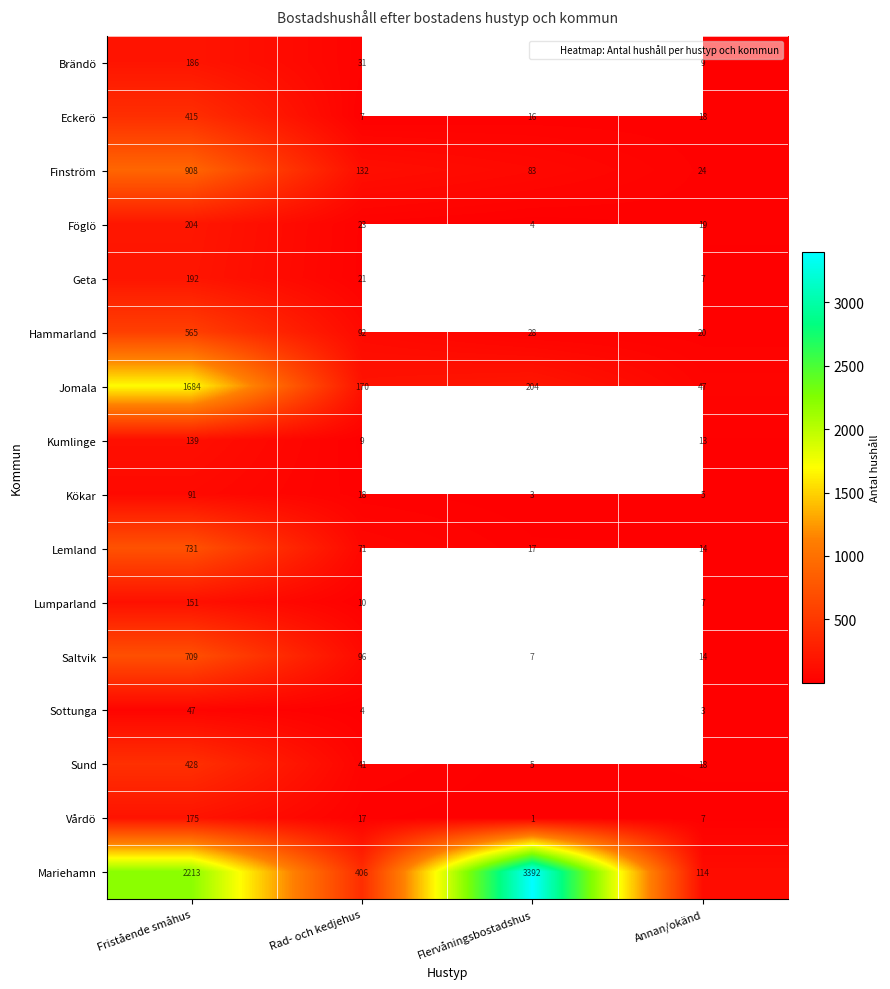

List the labels in order of Lemland value, largest first.

Fristående småhus, Rad- och kedjehus, Flervåningsbostadshus, Annan/okänd